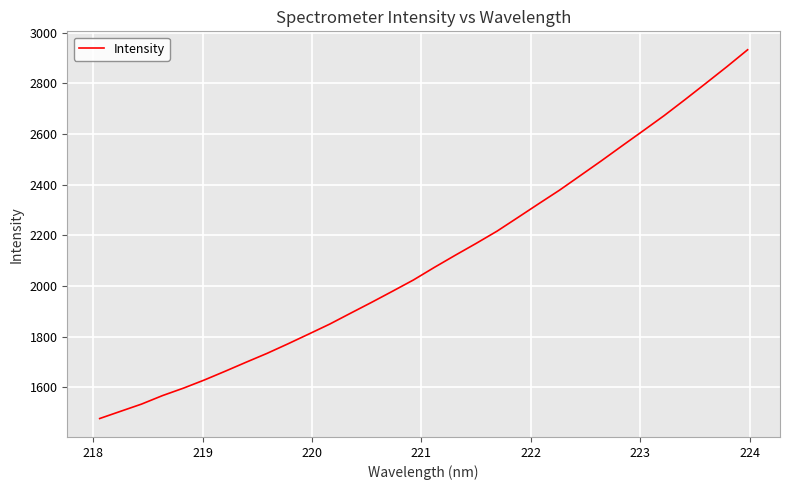

What is the difference between the maximum and minimum values?

1456.8